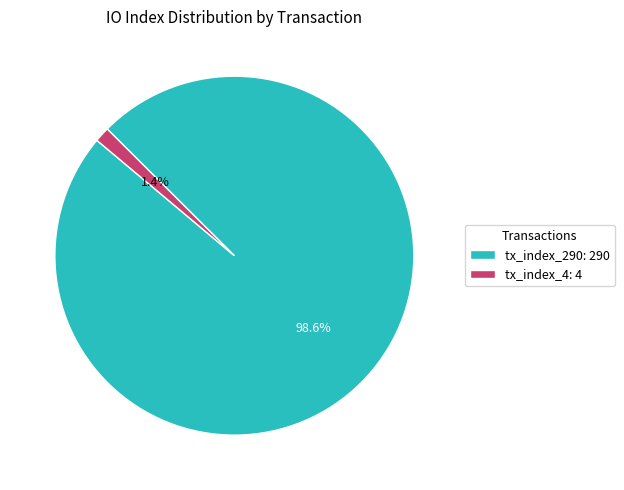

Which has a higher value, tx_index_290: 290 or tx_index_4: 4?

tx_index_290: 290